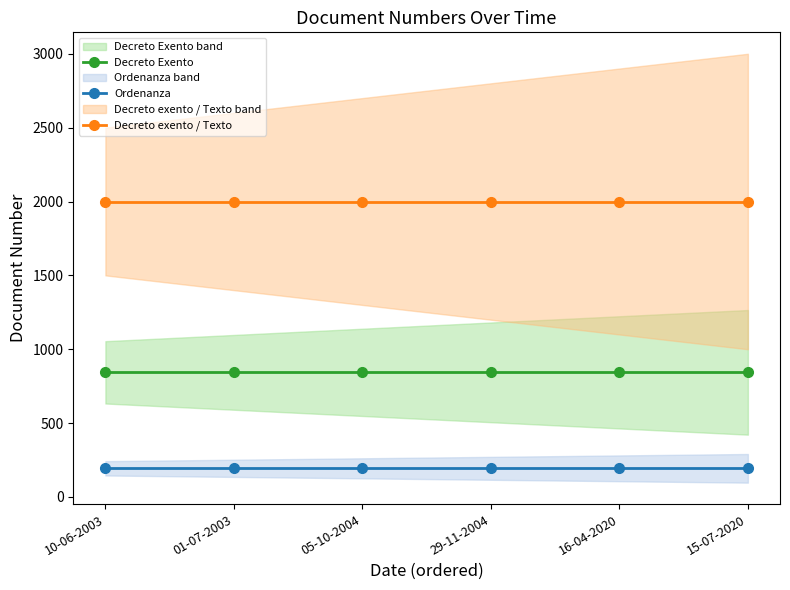

How many categories are shown in the chart?

6